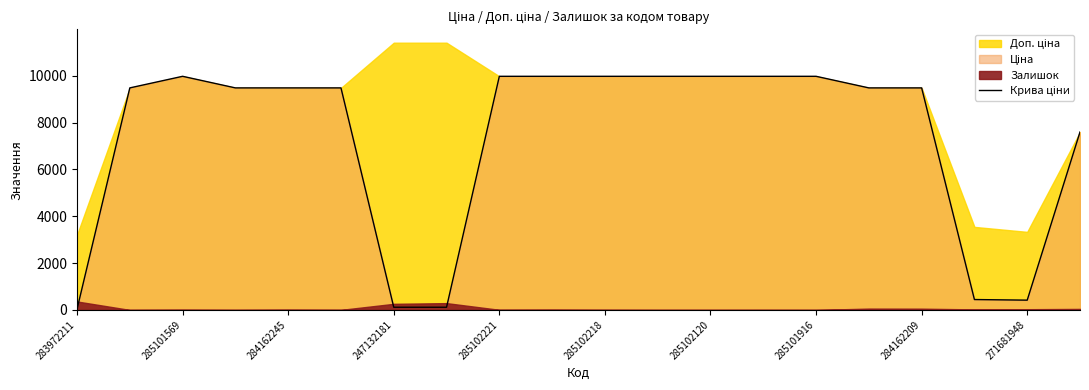

What is the smallest value displayed?

32.0